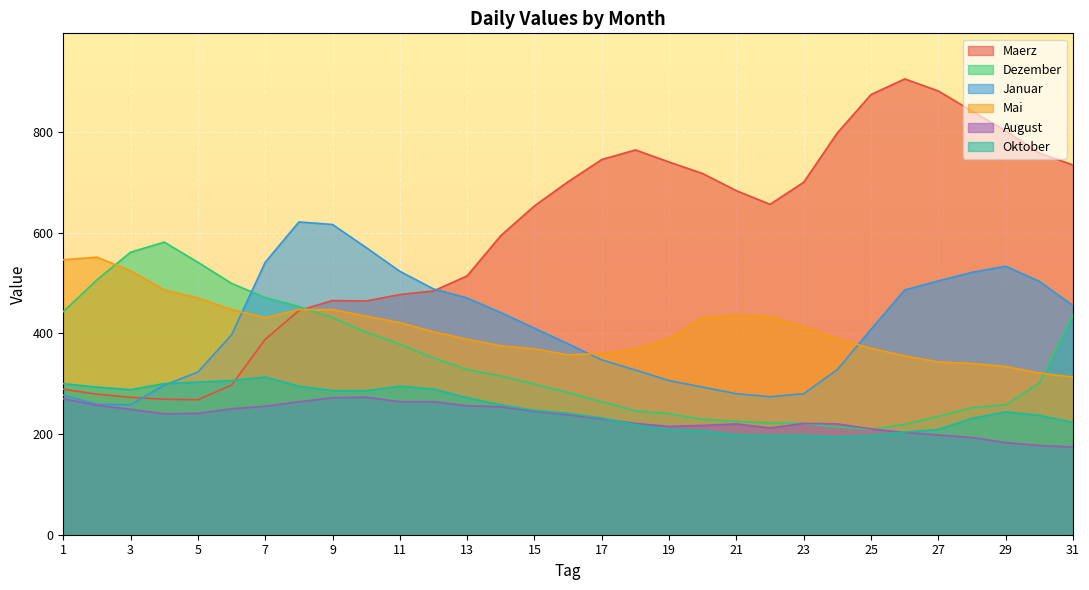

Is the value of Oktober at 6 greater than the value of Januar at 8?

No